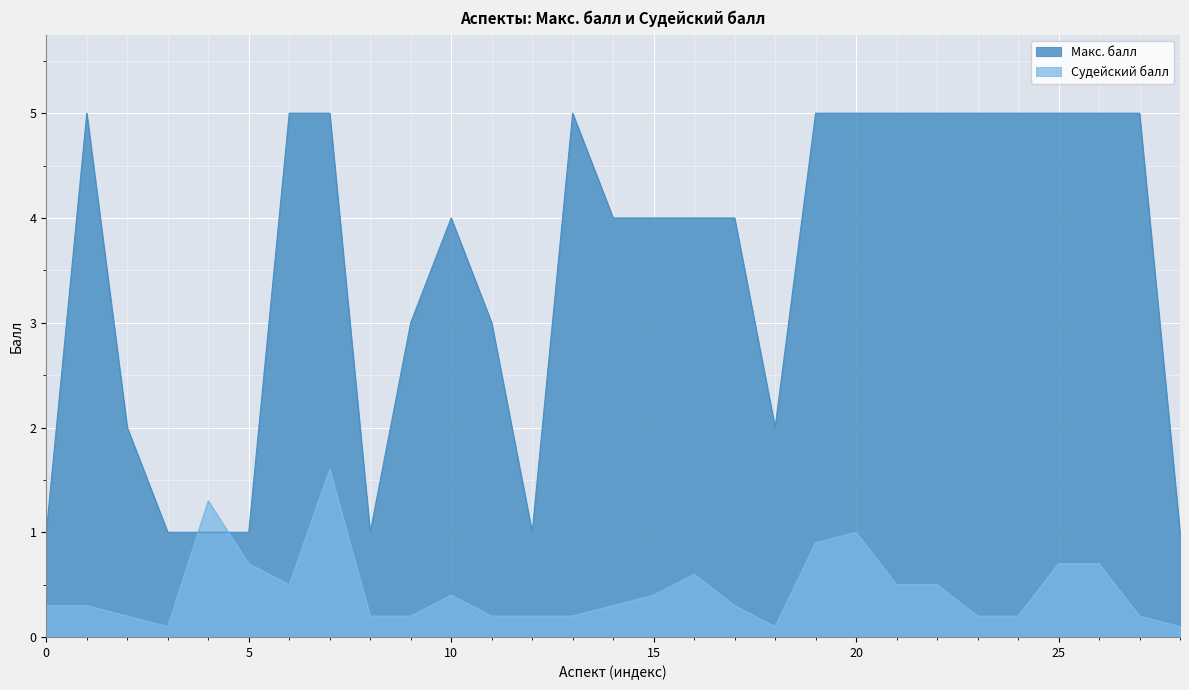

Which series changed the most between 25 and 26?

Макс. балл